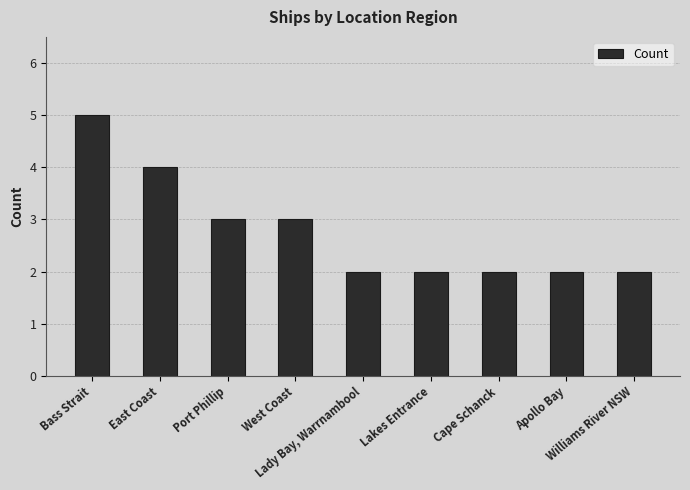

Are the bars grouped side by side (vs. stacked)?

No